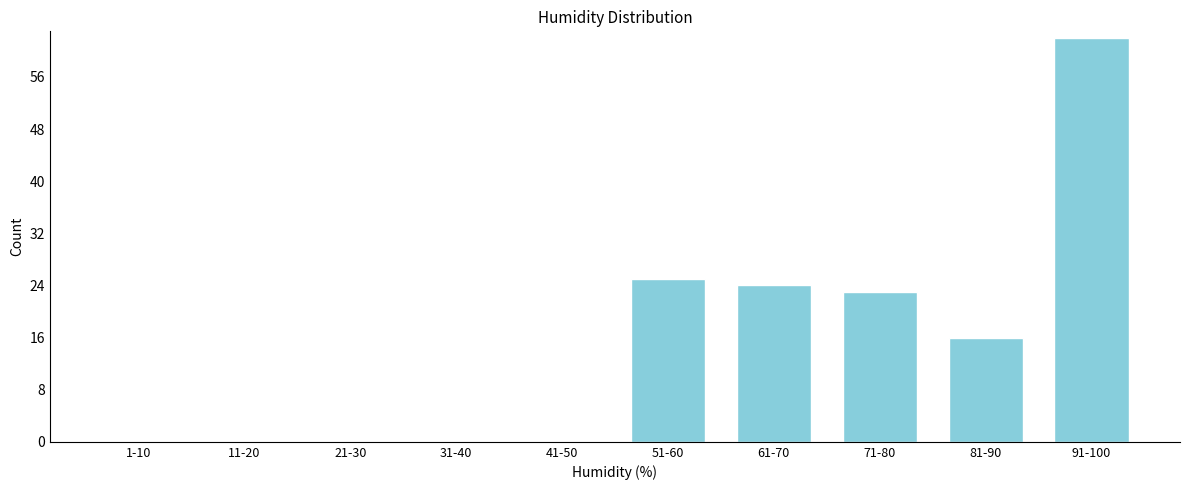

Reading right to left, extract all data points from this chart.

91-100=62	81-90=16	71-80=23	61-70=24	51-60=25	41-50=0	31-40=0	21-30=0	11-20=0	1-10=0